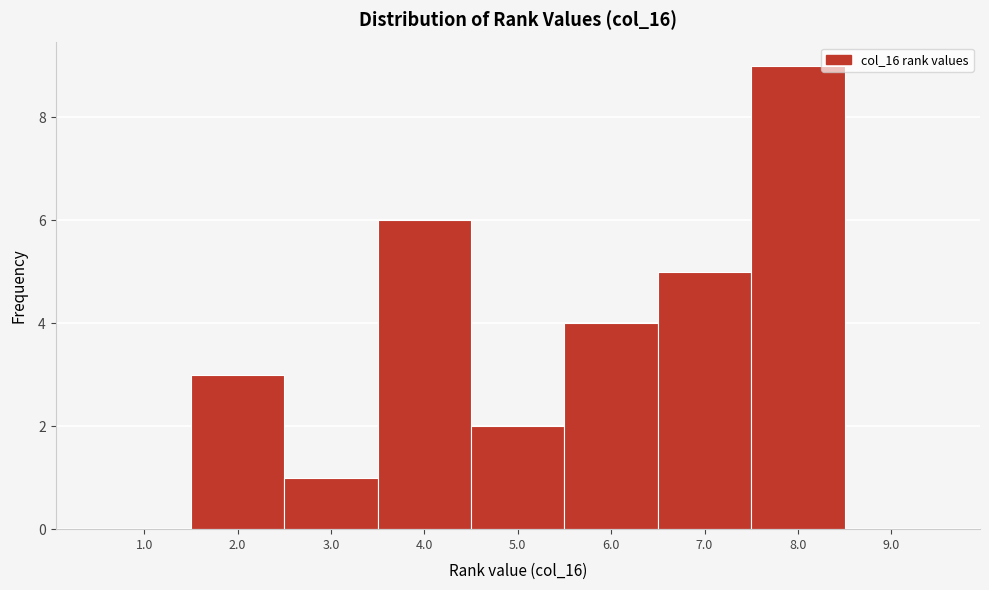

Reading left to right, transcribe this chart: for each bar, give the range it covers on the x-axis and its height. The values are not printed on the chart, so give them approximately, as read against the axis.

0.5 to 1.5: 0
1.5 to 2.5: 3
2.5 to 3.5: 1
3.5 to 4.5: 6
4.5 to 5.5: 2
5.5 to 6.5: 4
6.5 to 7.5: 5
7.5 to 8.5: 9
8.5 to 9.5: 0